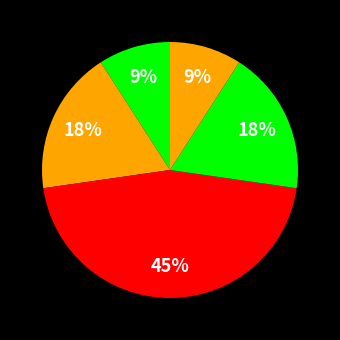

How many slices are in this pie chart?

5